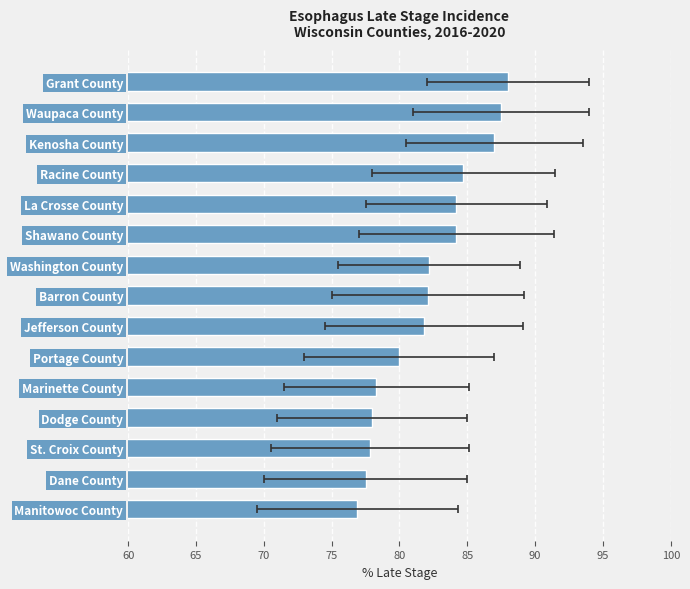

Are the bars horizontal?

Yes